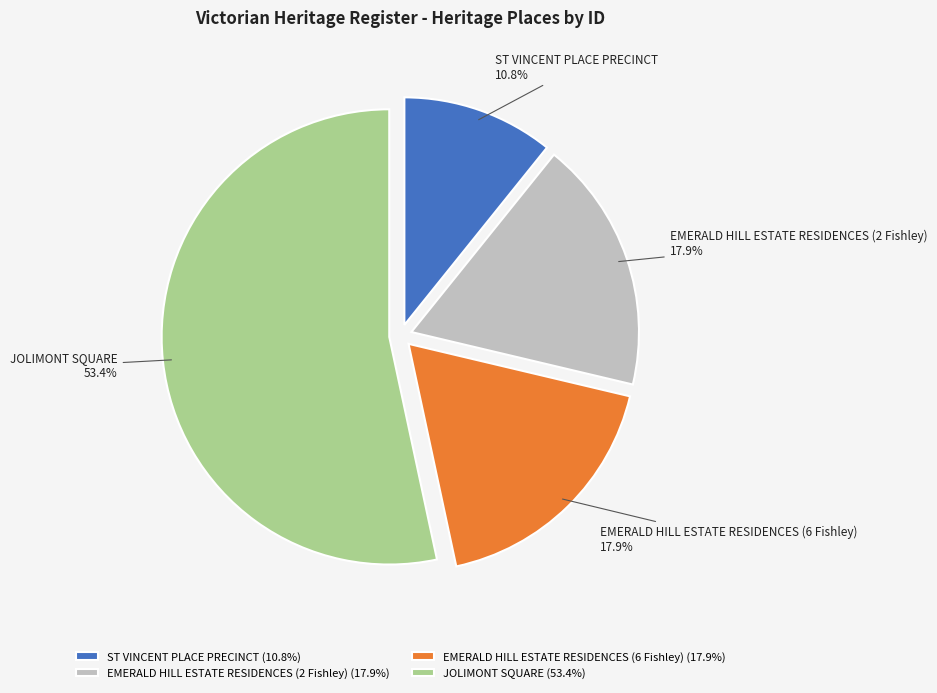

To the nearest percent, what is the average slice percentage?

25%